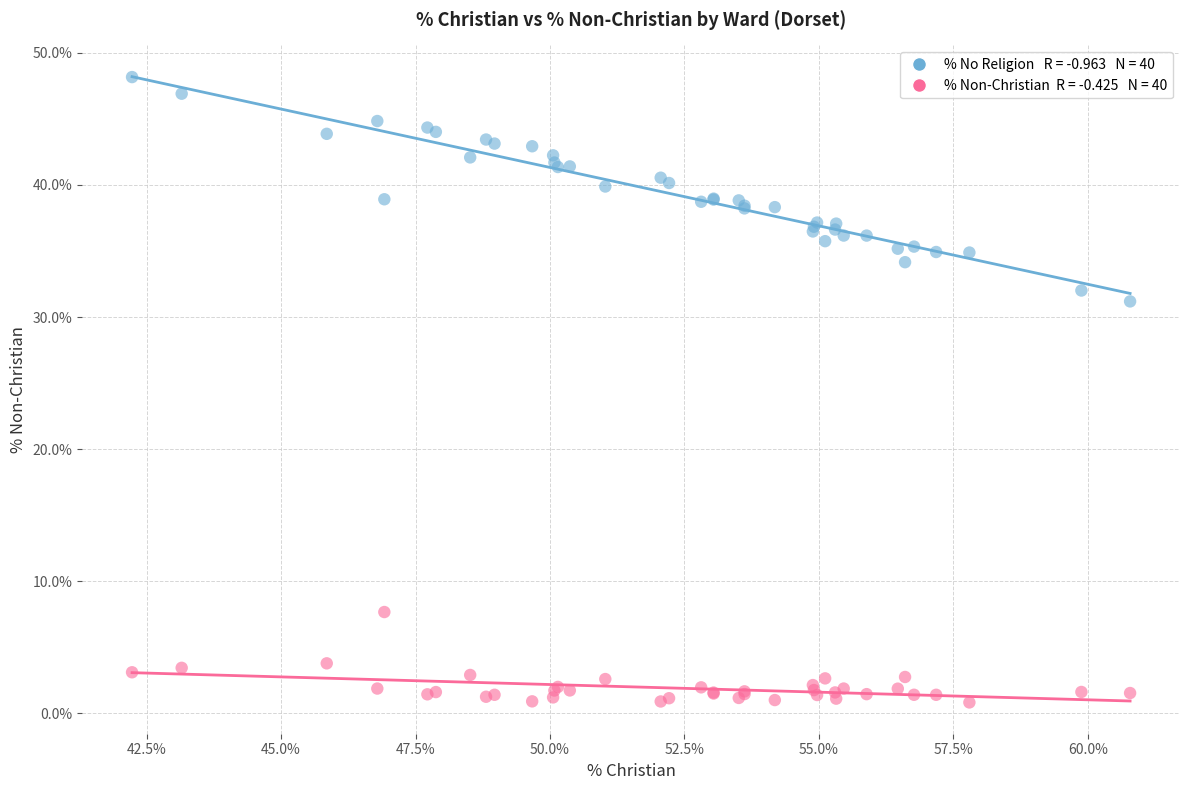

Across all series, what Y value is closest to 24?

31.2